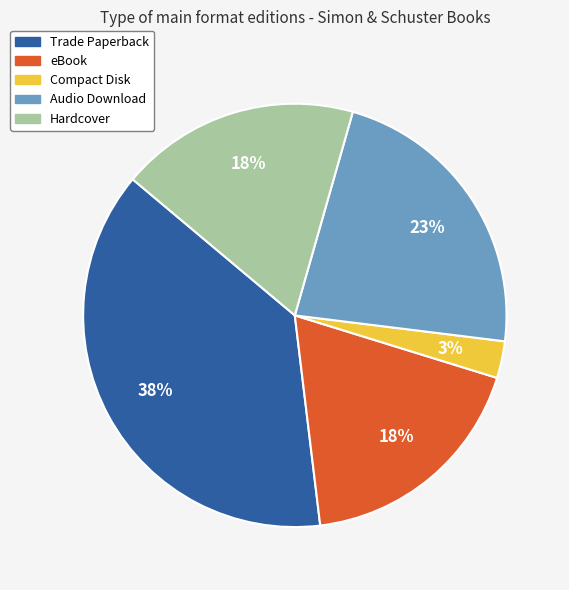

Between Compact Disk and Trade Paperback, which is larger?

Trade Paperback